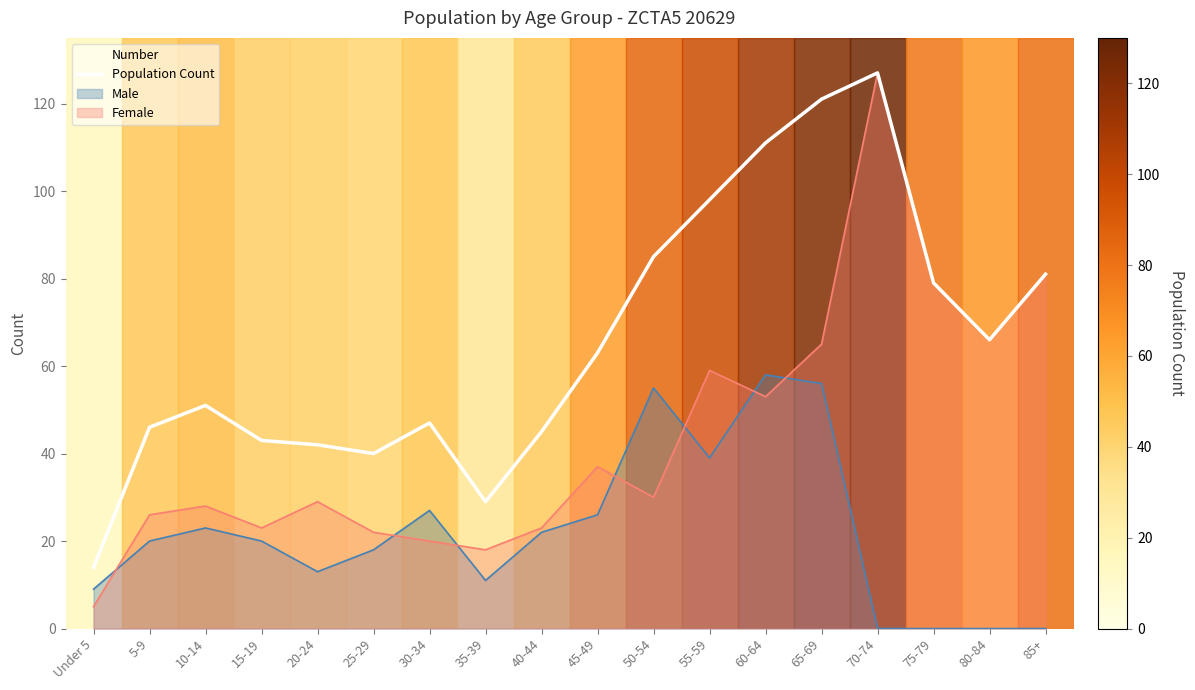

What is the approximate value at 55-59, to the nearest 50?

100